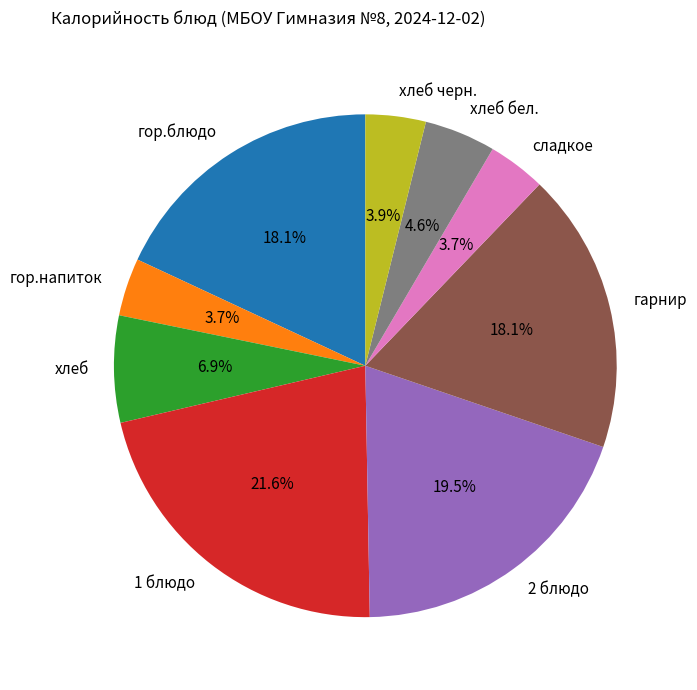

Count the number of slices in the pie.

9